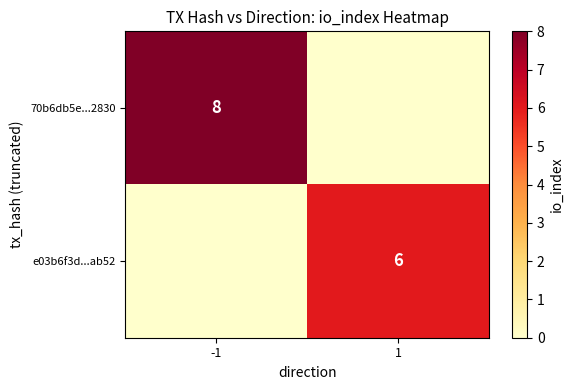

The value of 70b6db5e...2830 at -1 is 4. True or false?

False